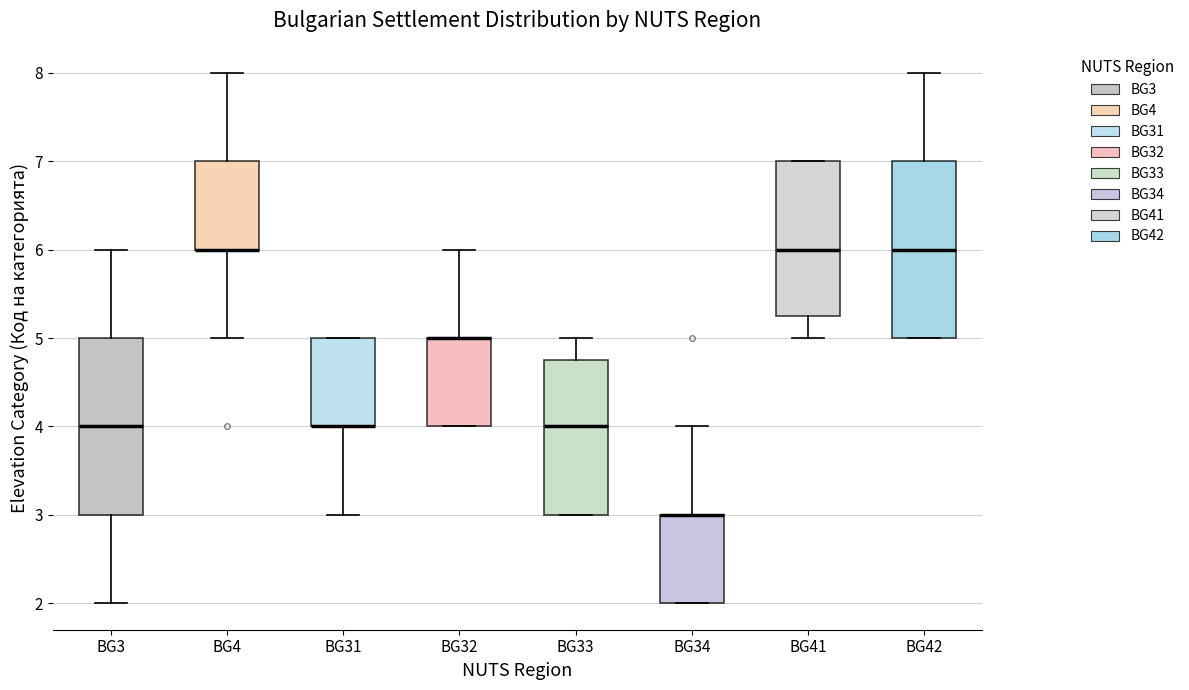

Reading left to right, transcribe this box plot: for each box, give where its median line is, the range the box spans, and where its two whiskers end, as read against the y-axis. The values are not printed on the chart, so give them approximately, as read against the axis.

BG3: median 4.0, box 3.0 to 5.0, whiskers 2.0 to 6.0
BG4: median 6.0 (drawn on the box's lower edge), box 6.0 to 7.0, whiskers 5.0 to 8.0
BG31: median 4.0 (drawn on the box's lower edge), box 4.0 to 5.0, whiskers 3.0 to 5.0
BG32: median 5.0 (drawn on the box's upper edge), box 4.0 to 5.0, whiskers 4.0 to 6.0
BG33: median 4.0, box 3.0 to 4.8, whiskers 3.0 to 5.0
BG34: median 3.0 (drawn on the box's upper edge), box 2.0 to 3.0, whiskers 2.0 to 4.0
BG41: median 6.0, box 5.3 to 7.0, whiskers 5.0 to 7.0
BG42: median 6.0, box 5.0 to 7.0, whiskers 5.0 to 8.0